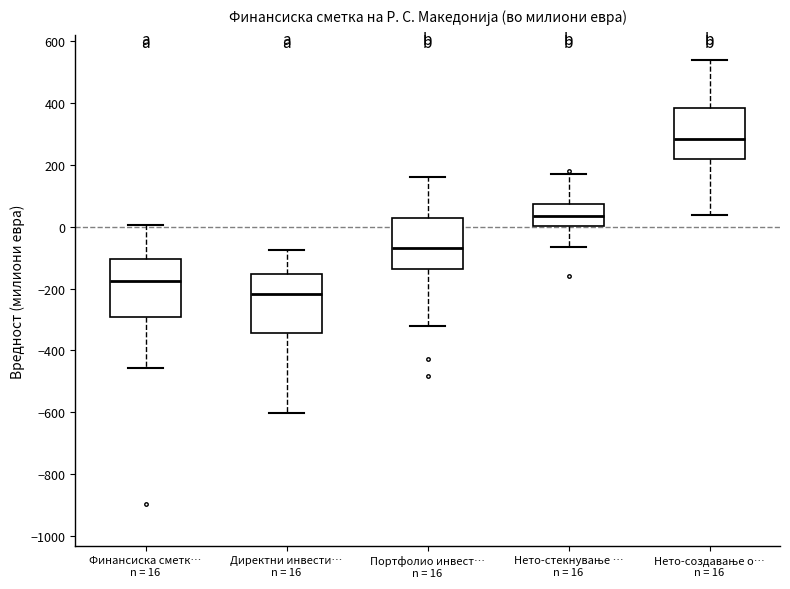

Reading left to right, read every box against the y-axis: the position of its median line, the range the box covers, and the ends of its whiskers. The values are not printed on the chart, so give them approximately, as read against the axis.

Финансиска сметк… n = 16: median -180, box -300 to -100, whiskers -460 to 0
Директни инвести… n = 16: median -220, box -340 to -160, whiskers -600 to -80
Портфолио инвест… n = 16: median -60, box -140 to 20, whiskers -320 to 160
Нето-стекнување … n = 16: median 40, box 0 to 80, whiskers -60 to 180
Нето-создавање о… n = 16: median 280, box 220 to 380, whiskers 40 to 540